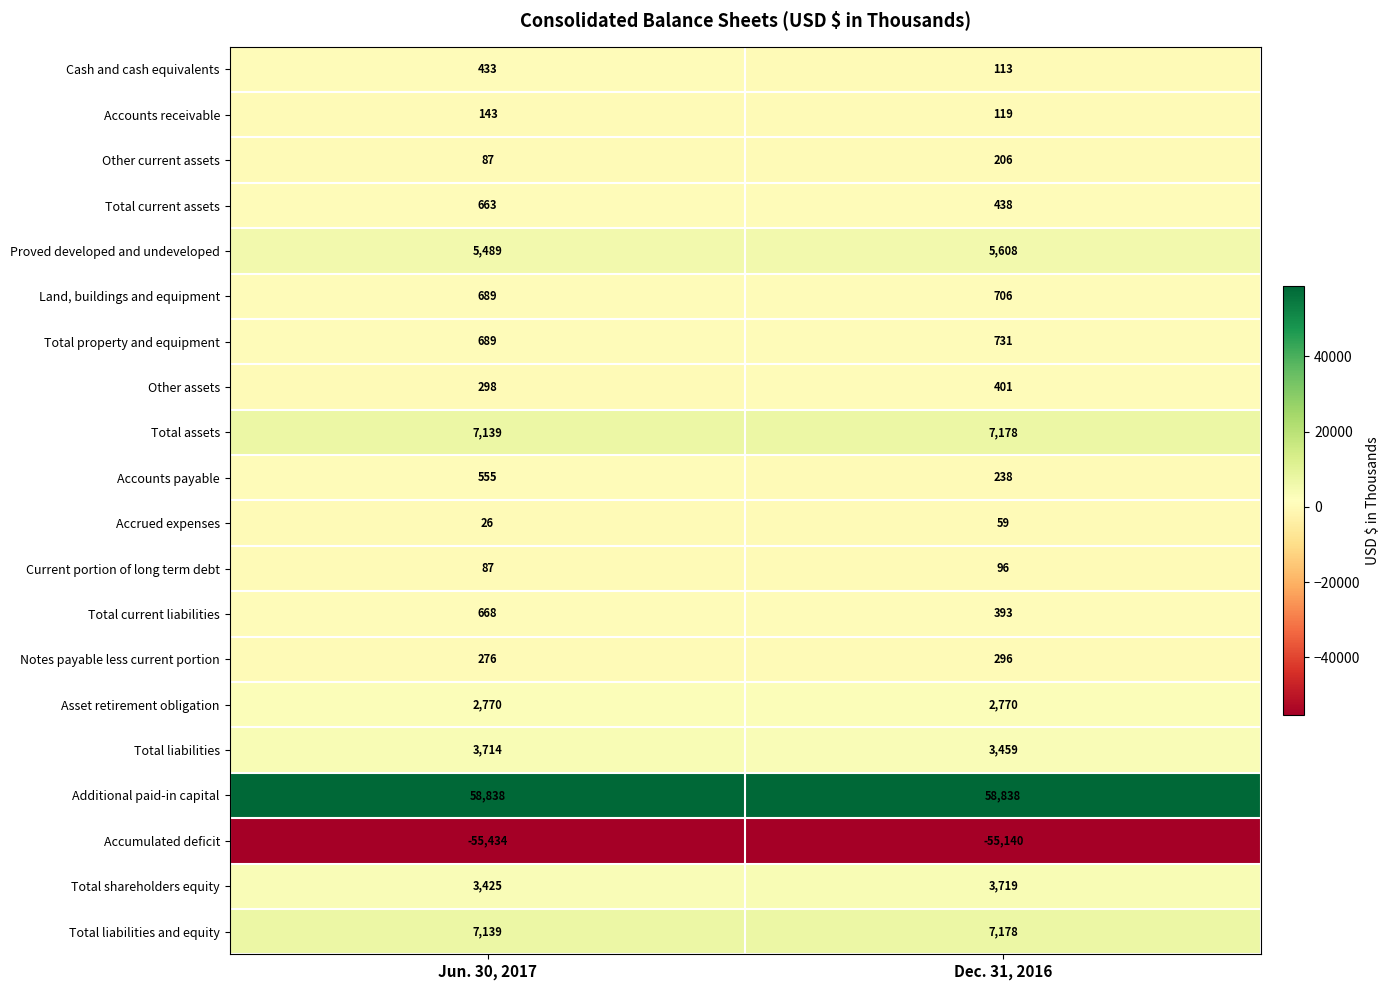

Which category has the highest value in the Proved developed and undeveloped series?

Dec. 31, 2016